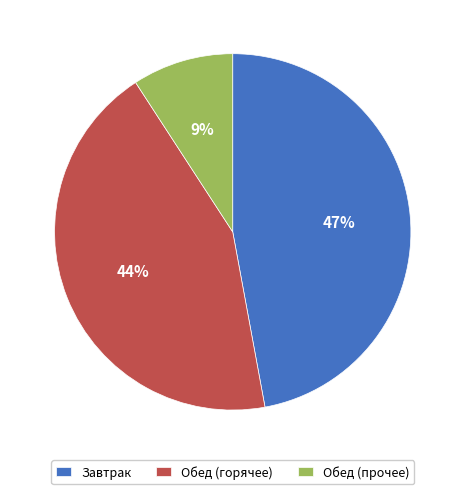

How many slices are in this pie chart?

3